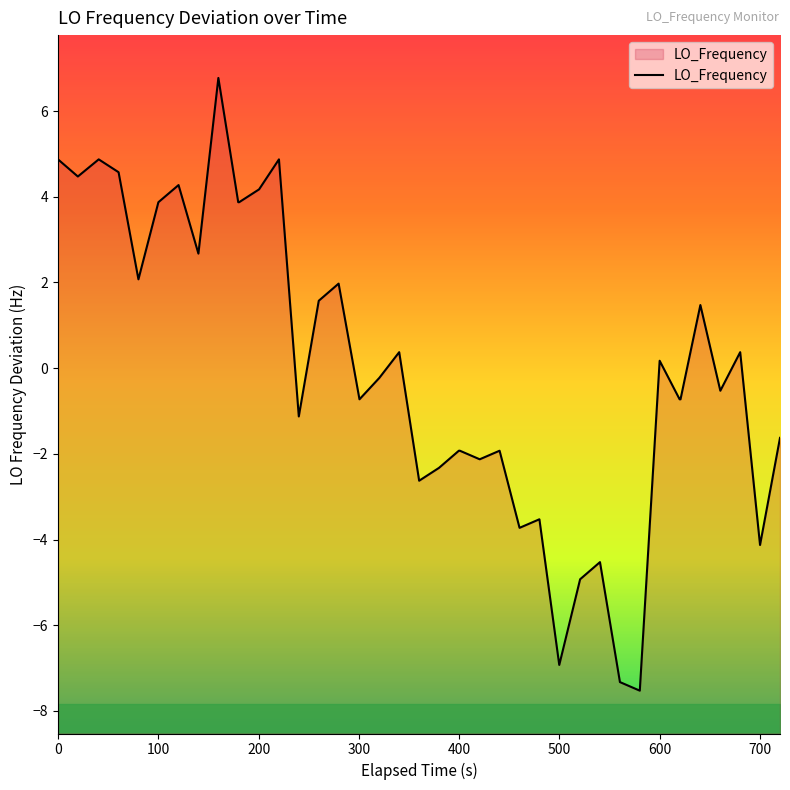

How many lines are shown in the chart?

1